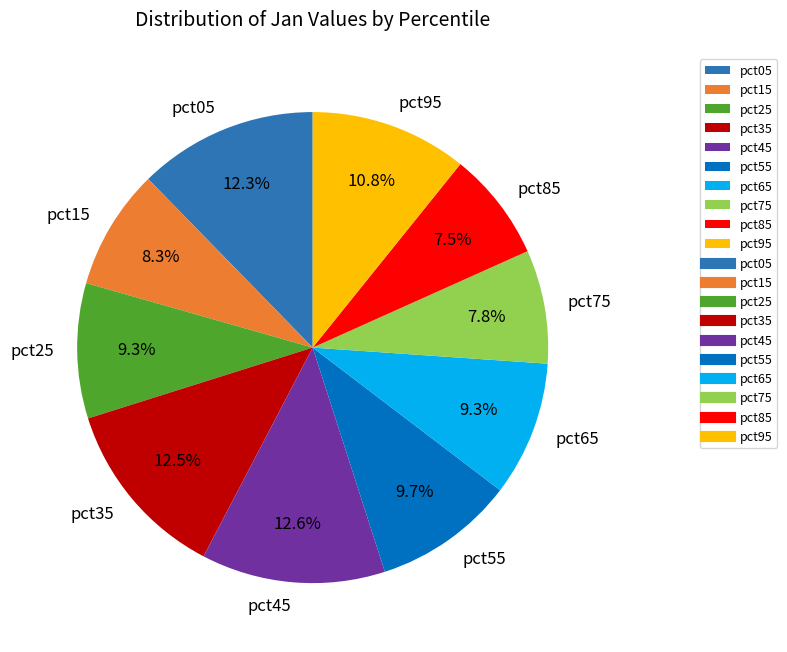

Between pct55 and pct95, which is larger?

pct95